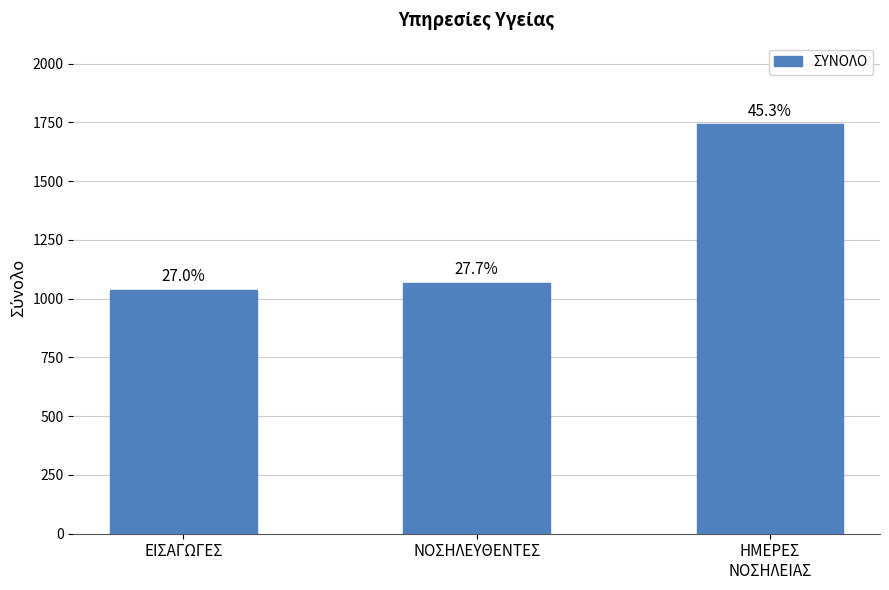

List the labels in order of value, smallest first.

ΕΙΣΑΓΩΓΕΣ, ΝΟΣΗΛΕΥΘΕΝΤΕΣ, ΗΜΕΡΕΣ
ΝΟΣΗΛΕΙΑΣ